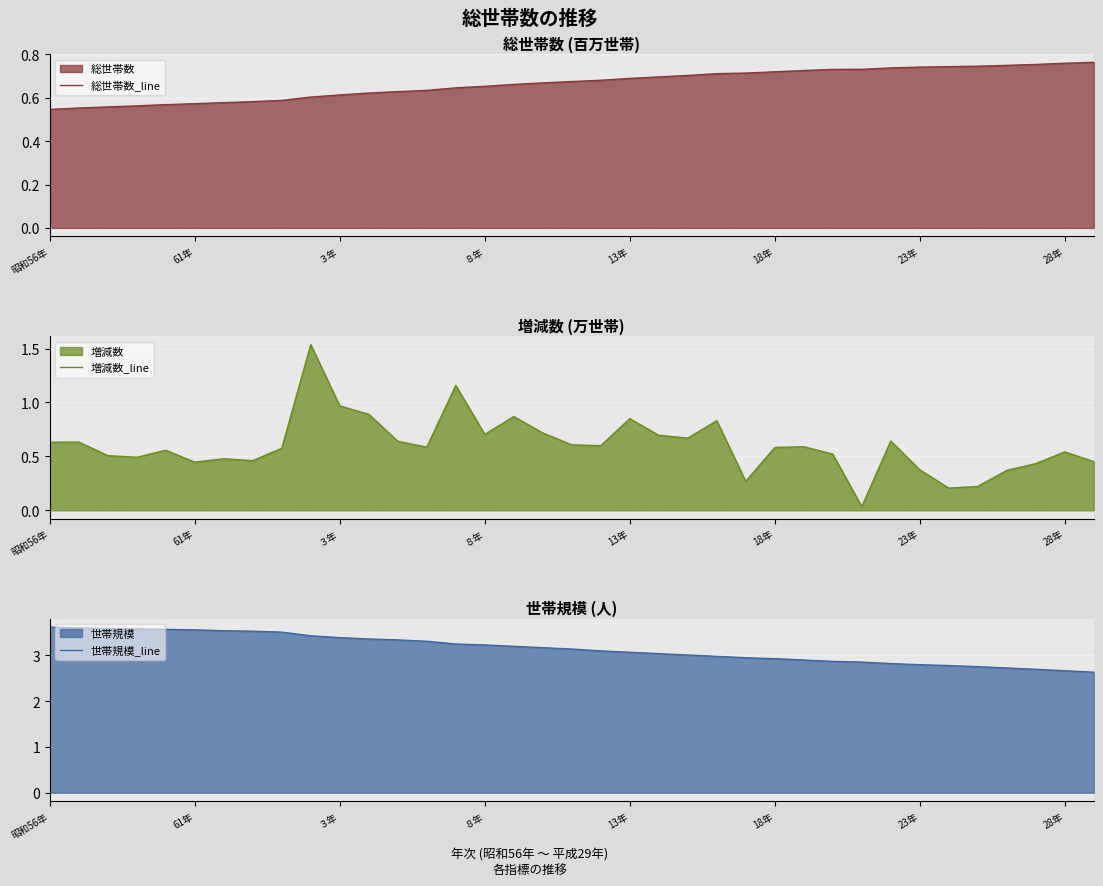

True or false: 世帯規模_line and 増減数_line intersect in this chart.

False